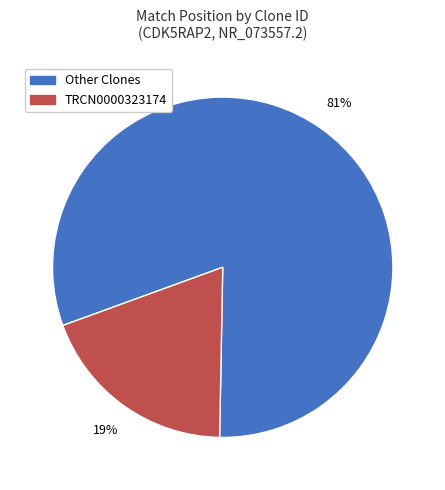

Between Other Clones and TRCN0000323174, which is larger?

Other Clones